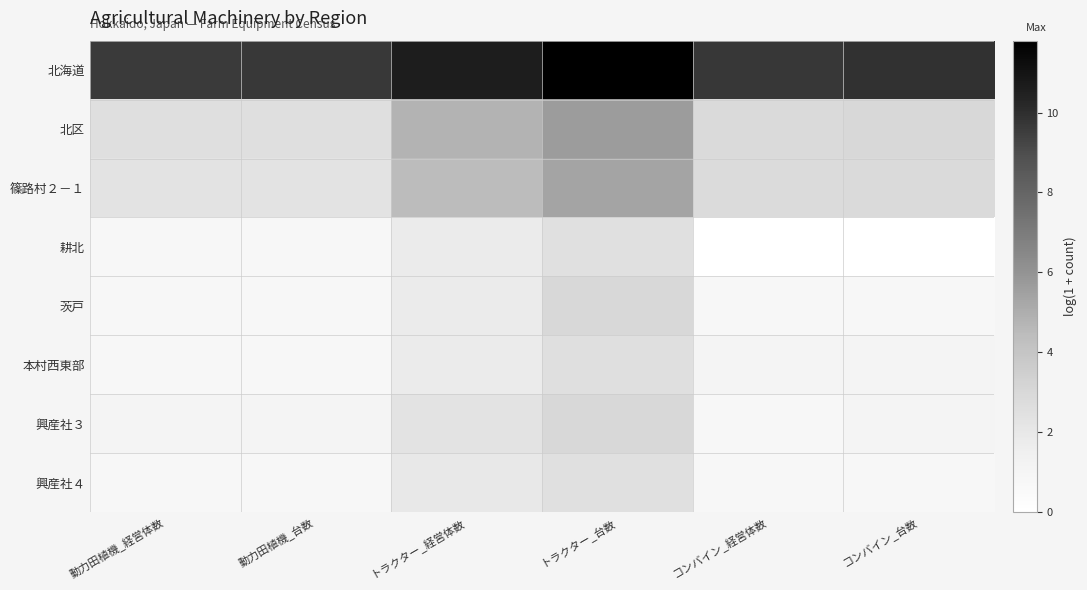

At which category is the sum across all series the highest?

トラクター_台数